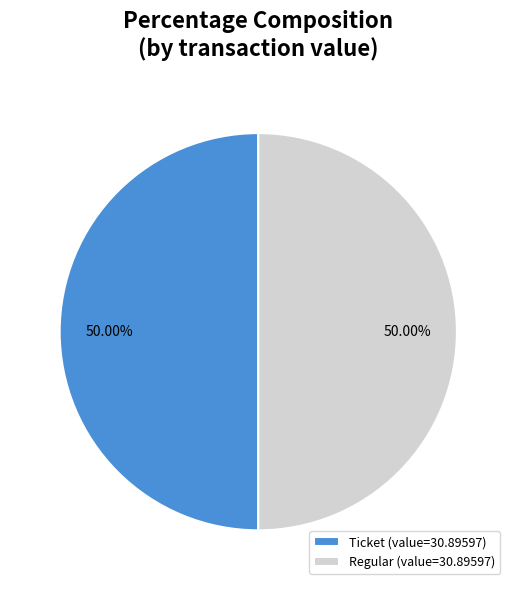

Is the sum of Ticket (value=30.89597) and Regular (value=30.89597) greater than half?

Yes